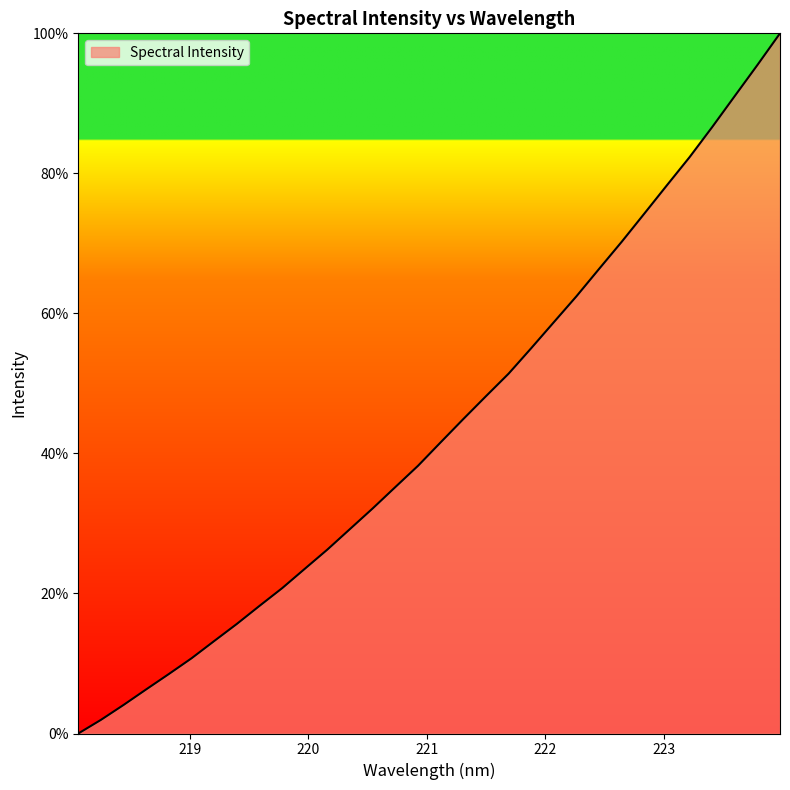

What is the maximum value shown in the chart?

100.0